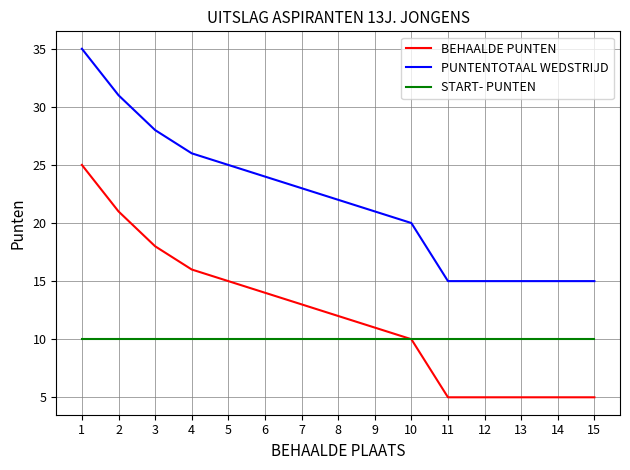

What is the maximum value shown in the chart?

35